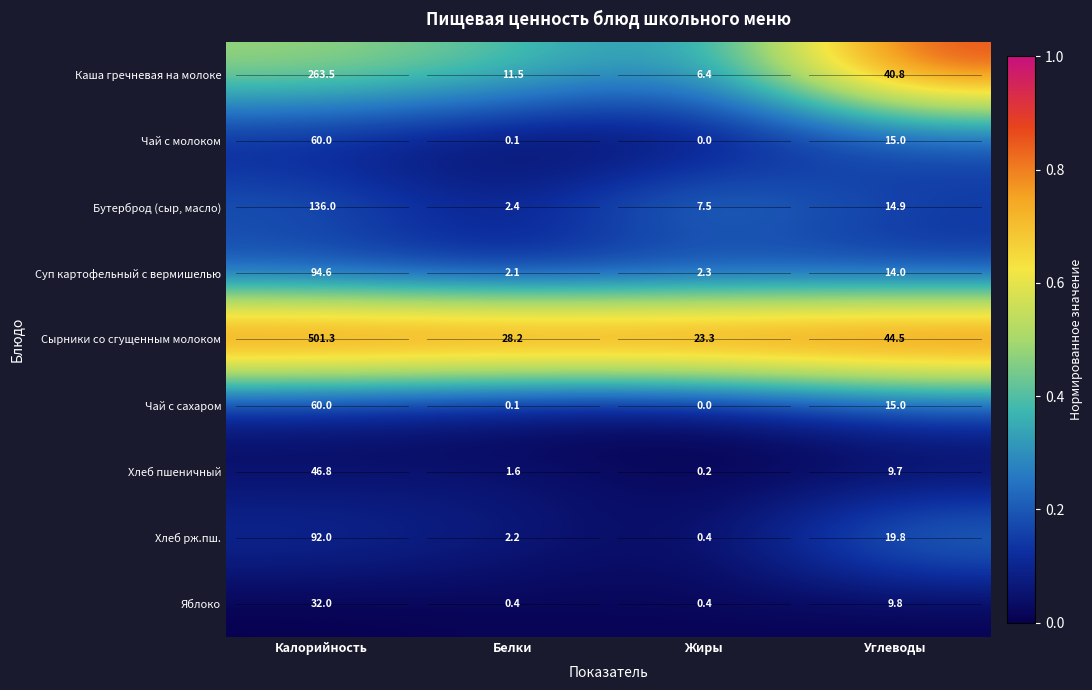

At which label is Чай с сахаром closest to 30?

Углеводы